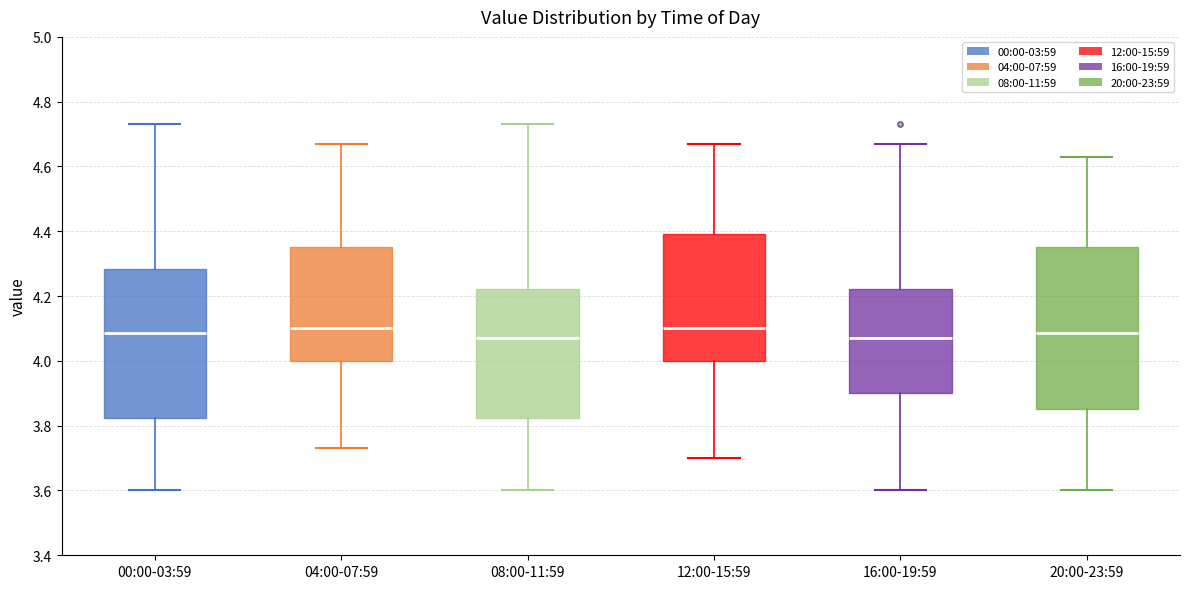

Where is the upper edge of the box for 08:00-11:59 on the y-axis? The values are not printed on the chart, so give them approximately, as read against the axis.

4.22